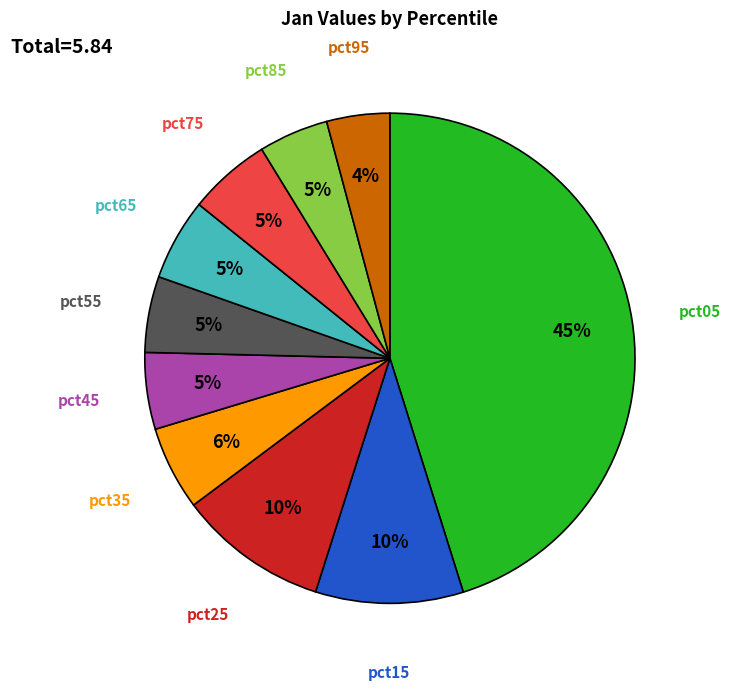

To the nearest percent, what percentage of the pie is pct95?

4%